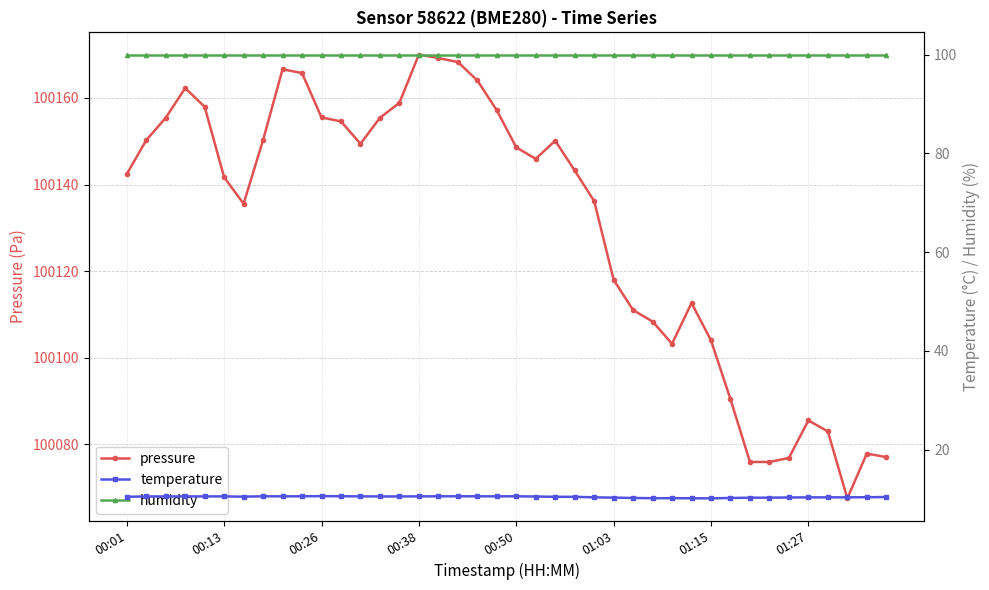

How many data points in pressure are above 100145?

20